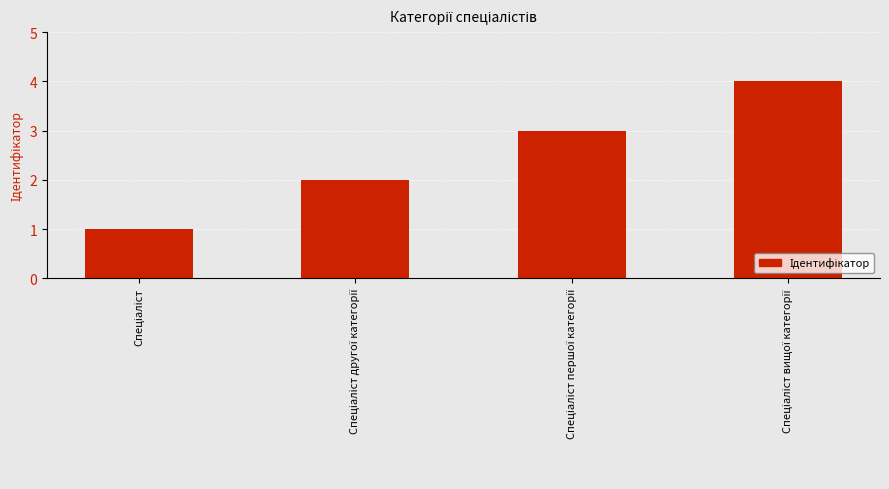

What is the sum of all values?

10